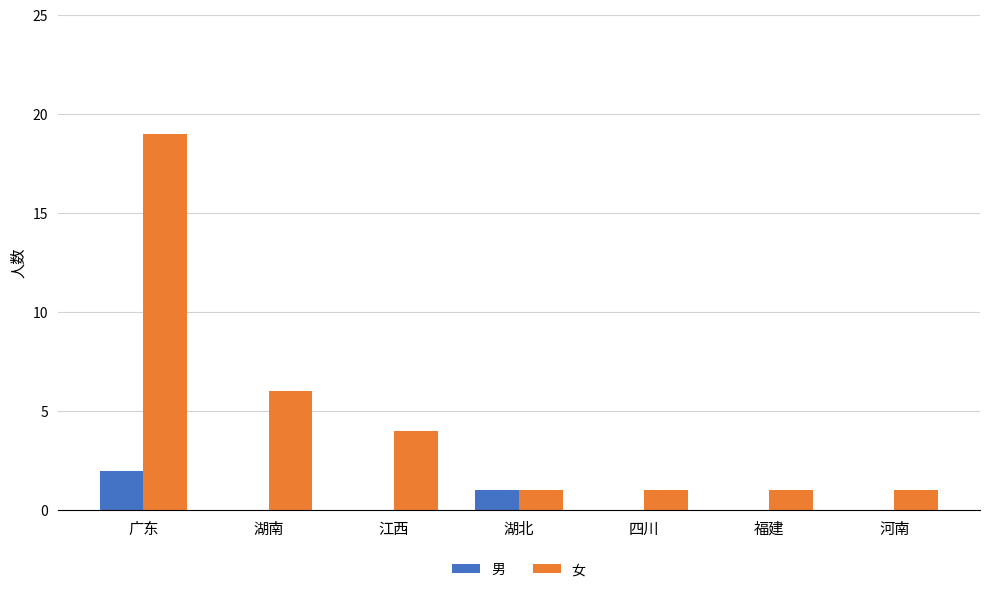

The 女 series shows 1 at 四川. True or false?

True